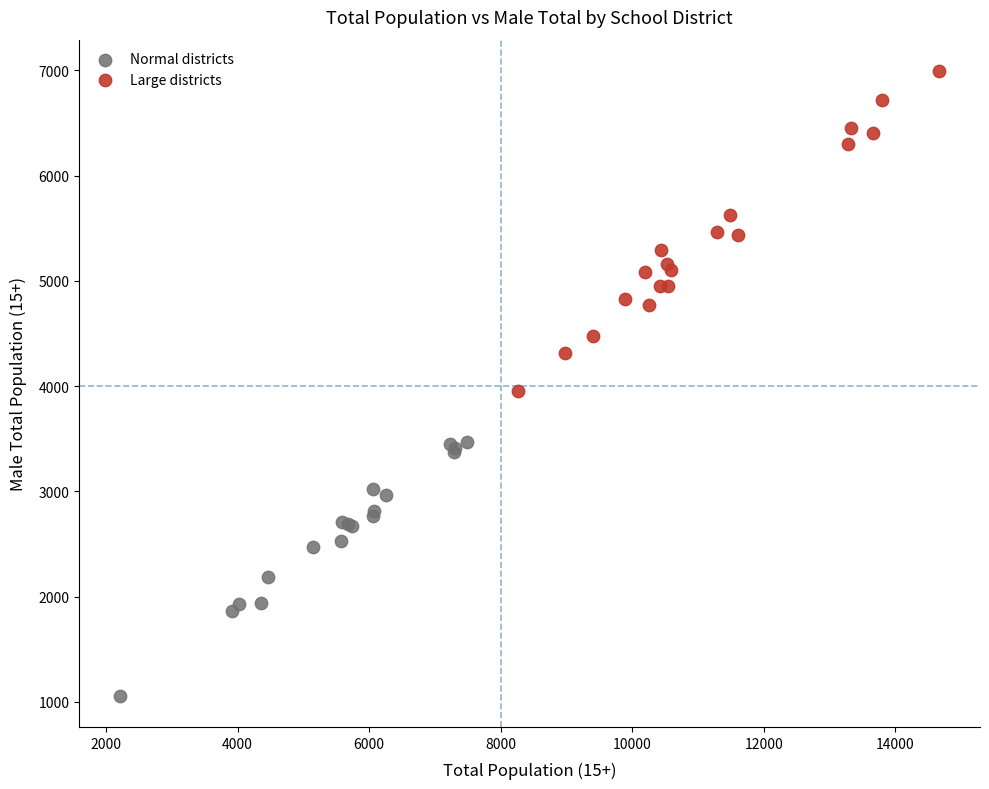

Which series has the largest Y range (max minus min)?

Large districts